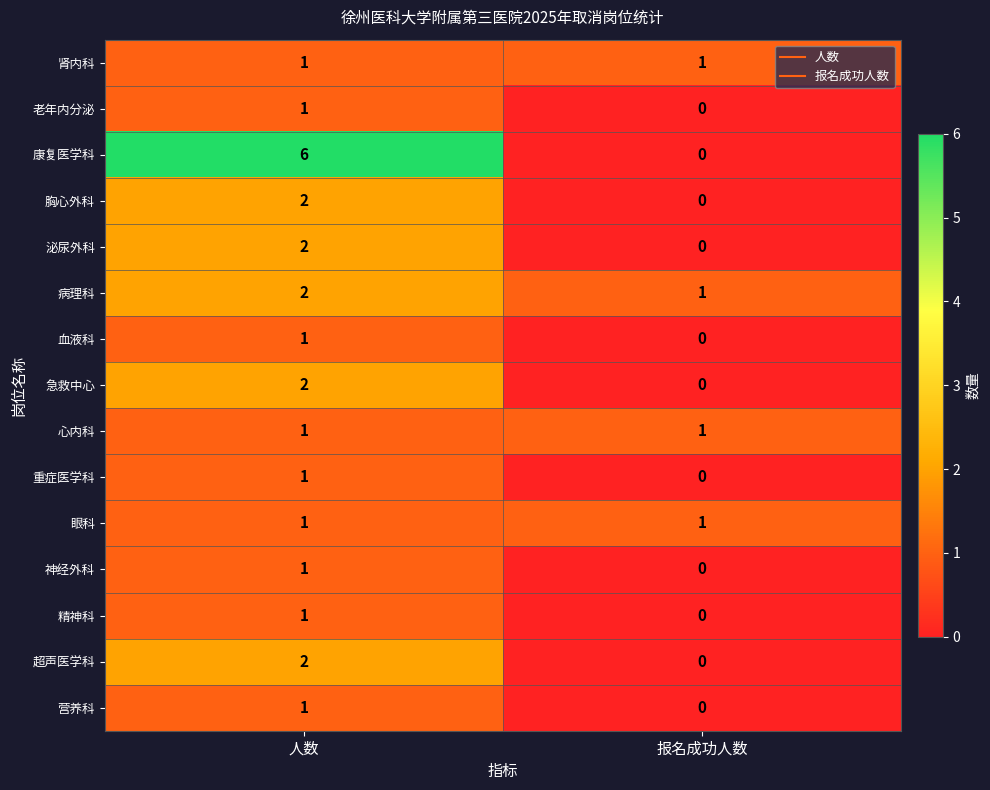

Reading left to right, what are all the values shown in this chart?

肾内科: 1	1
老年内分泌: 1	0
康复医学科: 6	0
胸心外科: 2	0
泌尿外科: 2	0
病理科: 2	1
血液科: 1	0
急救中心: 2	0
心内科: 1	1
重症医学科: 1	0
眼科: 1	1
神经外科: 1	0
精神科: 1	0
超声医学科: 2	0
营养科: 1	0